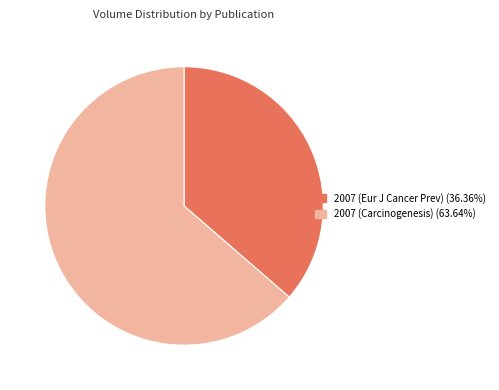

Is the sum of 2007 (Carcinogenesis) and 2007 (Eur J Cancer Prev) greater than half?

Yes